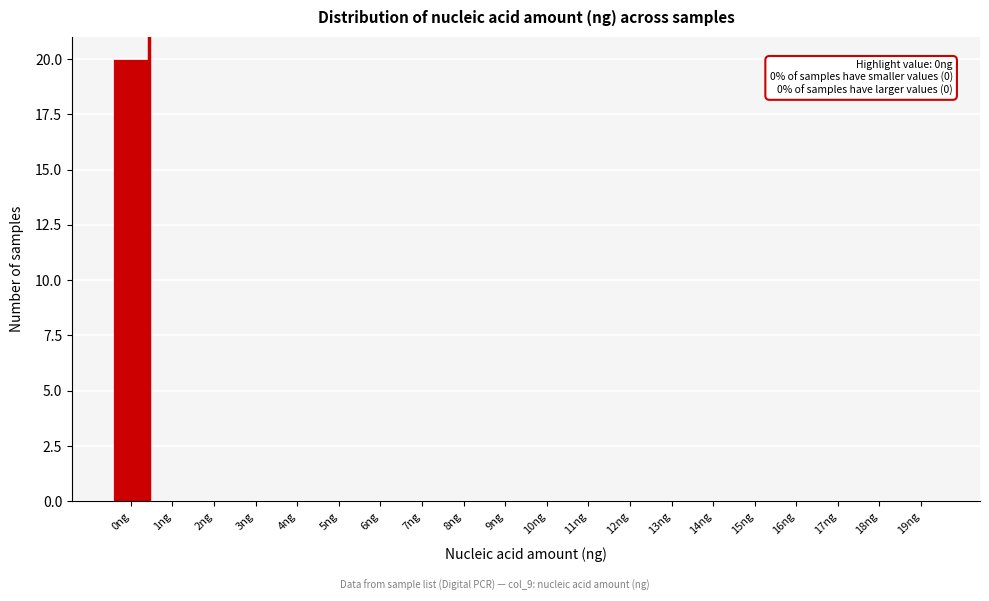

Reading right to left, extract all data points from this chart.

19ng=0	18ng=0	17ng=0	16ng=0	15ng=0	14ng=0	13ng=0	12ng=0	11ng=0	10ng=0	9ng=0	8ng=0	7ng=0	6ng=0	5ng=0	4ng=0	3ng=0	2ng=0	1ng=0	0ng=20